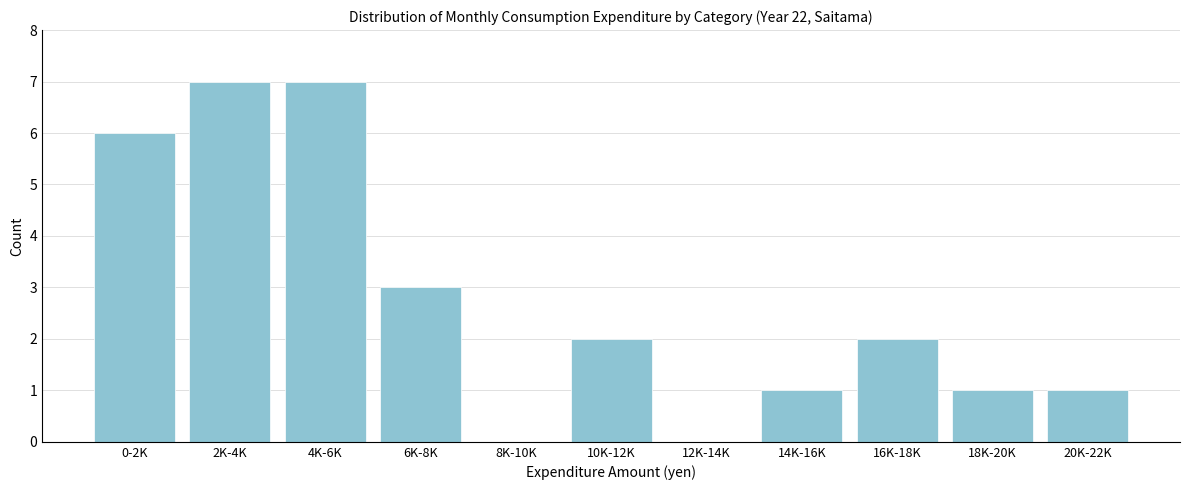

Reading left to right, extract all data points from this chart.

0-2K=6	2K-4K=7	4K-6K=7	6K-8K=3	8K-10K=0	10K-12K=2	12K-14K=0	14K-16K=1	16K-18K=2	18K-20K=1	20K-22K=1